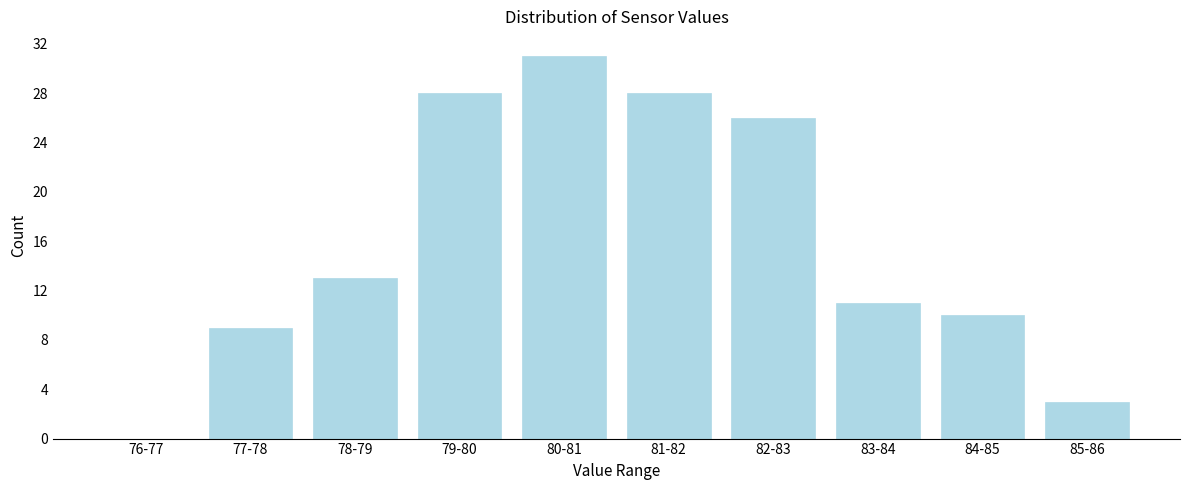

Reading left to right, transcribe all the data shown in this chart.

76-77=0	77-78=9	78-79=13	79-80=28	80-81=31	81-82=28	82-83=26	83-84=11	84-85=10	85-86=3